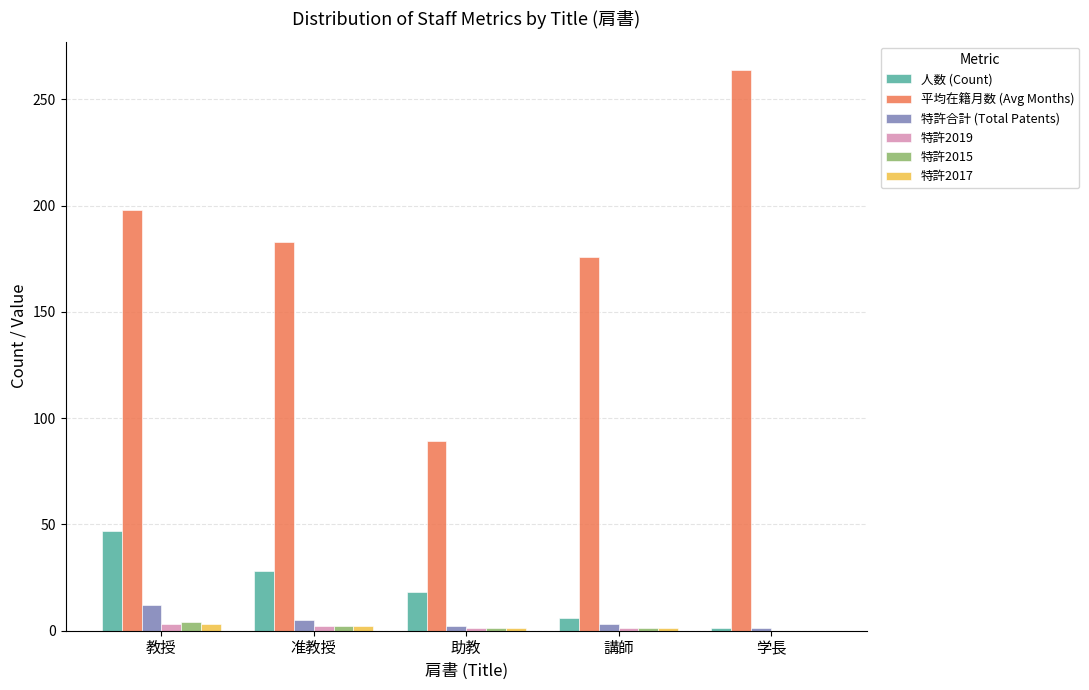

What is the average value of the 人数 (Count) series?

20